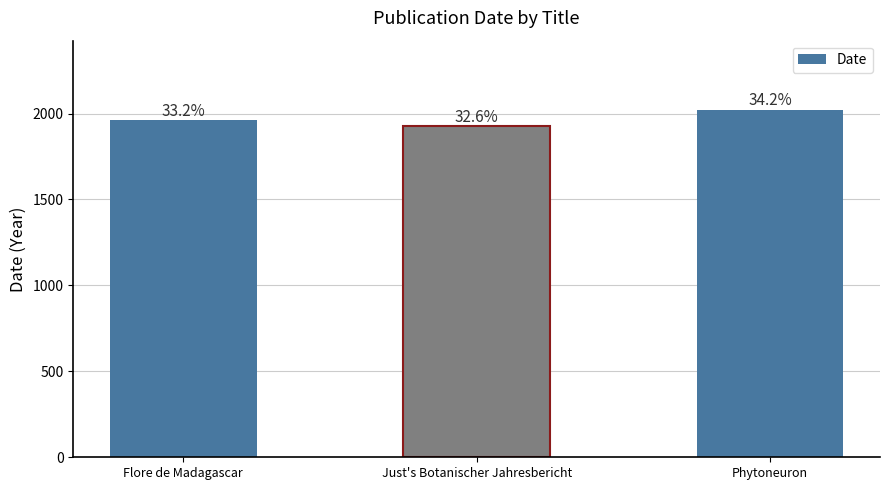

Are the bars horizontal?

No